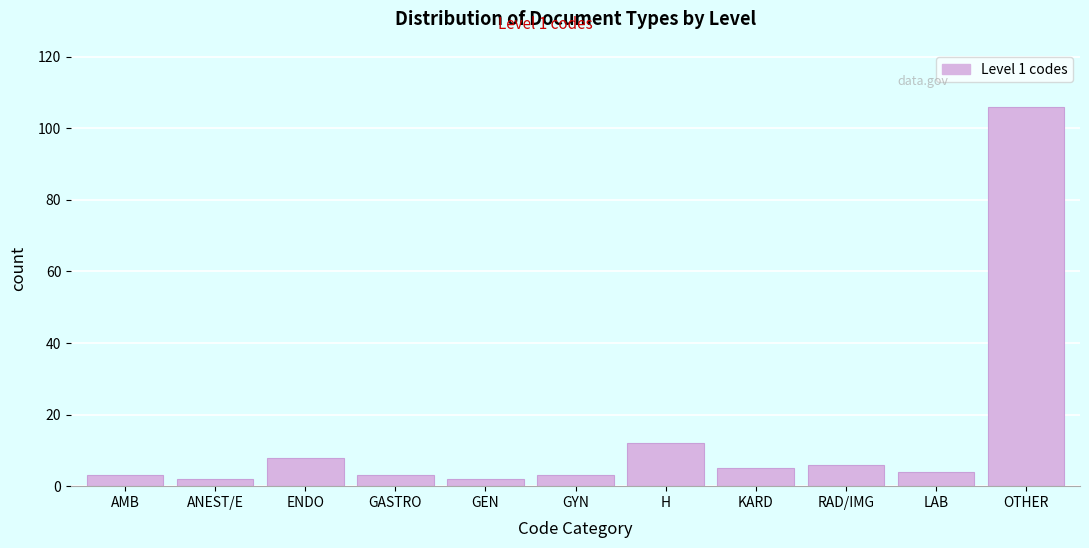

Reading right to left, what are all the values shown in this chart?

106	4	6	5	12	3	2	3	8	2	3